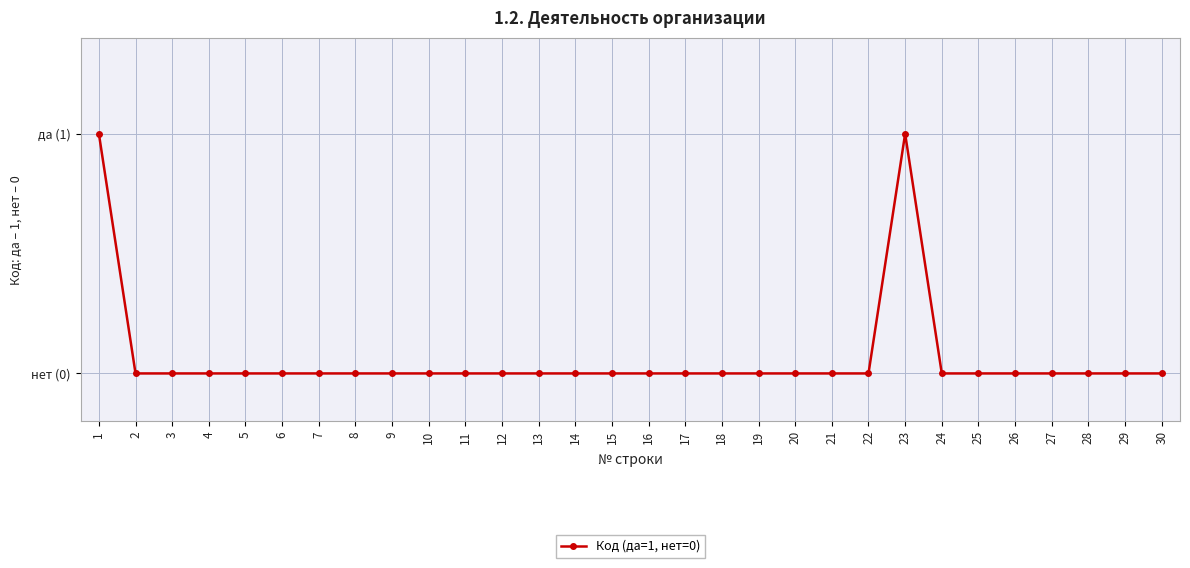

What is the approximate value at 23?

1